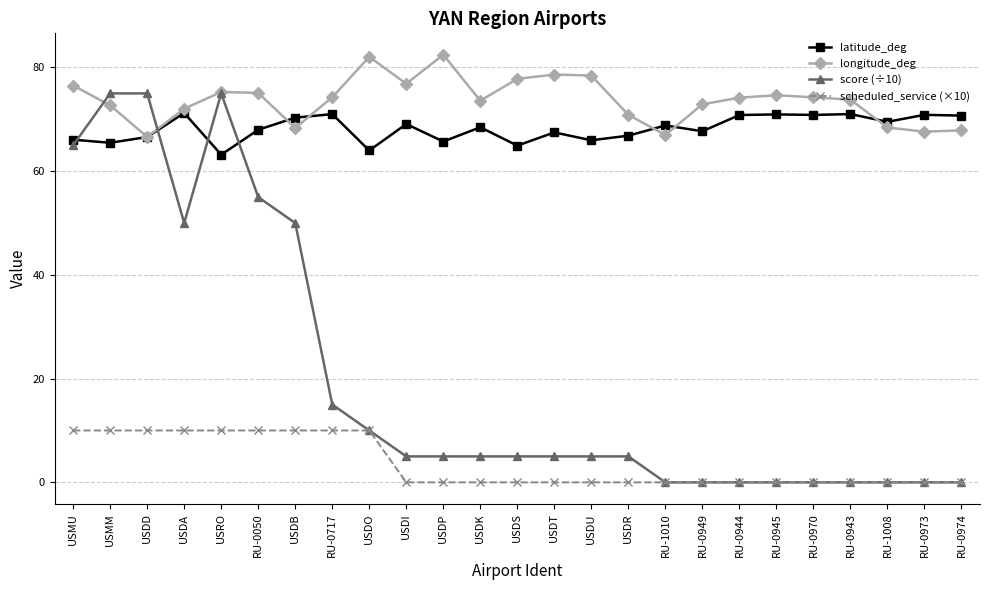

Which series ends up on top after the final intersection of longitude_deg and latitude_deg?

latitude_deg